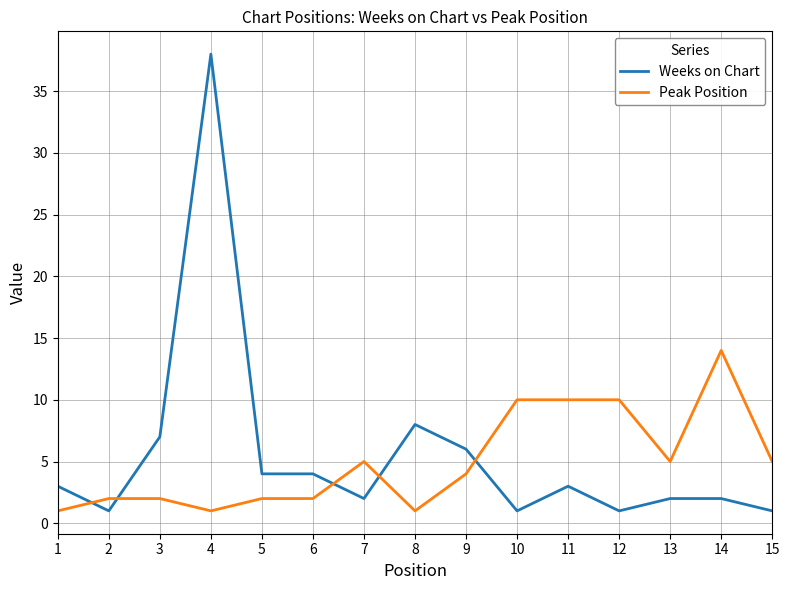

Where is Weeks on Chart nearest to the value 19?

8